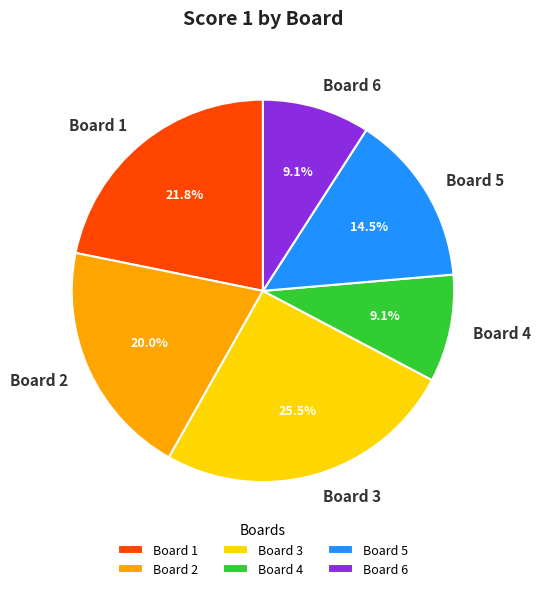

What is the largest slice in the pie chart?

Board 3